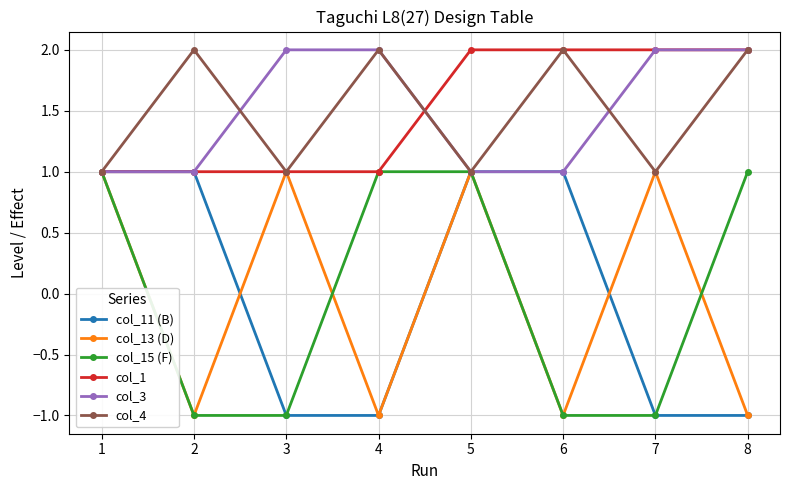

Is the value of col_4 at 4 greater than the value of col_1 at 3?

Yes